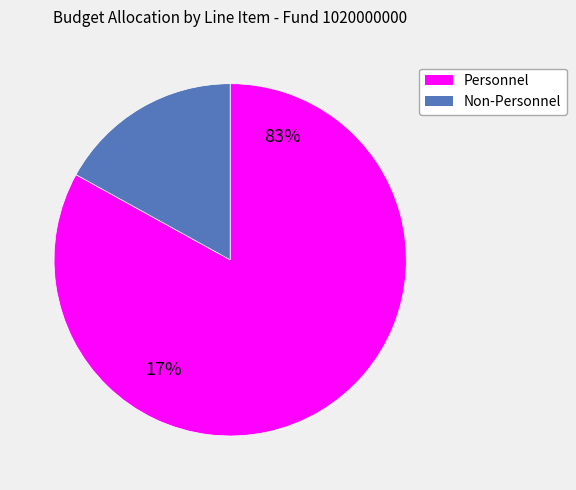

Which category has the biggest portion of the pie?

Personnel